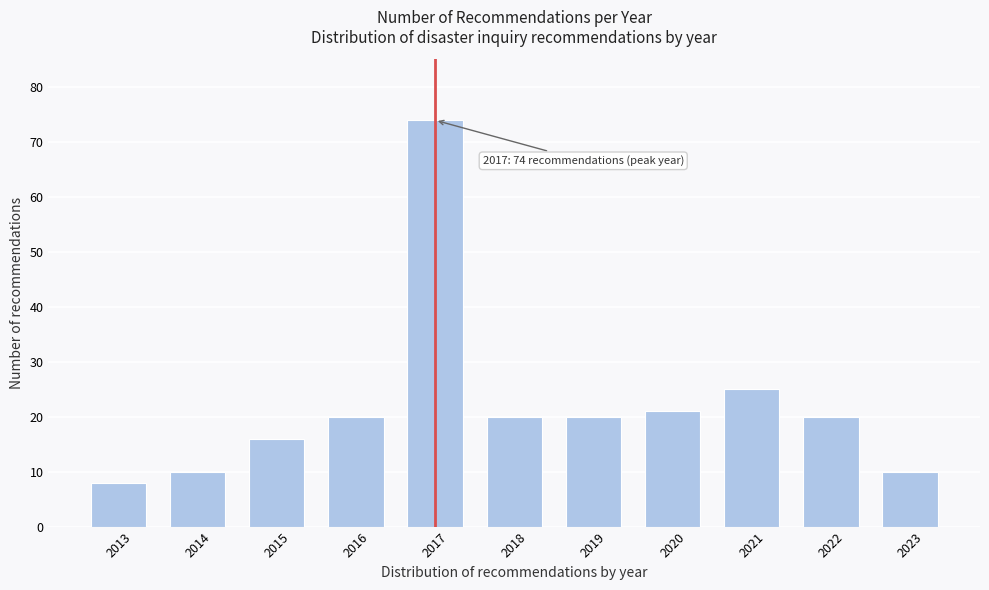

Reading left to right, extract all data points from this chart.

8	10	16	20	74	20	20	21	25	20	10